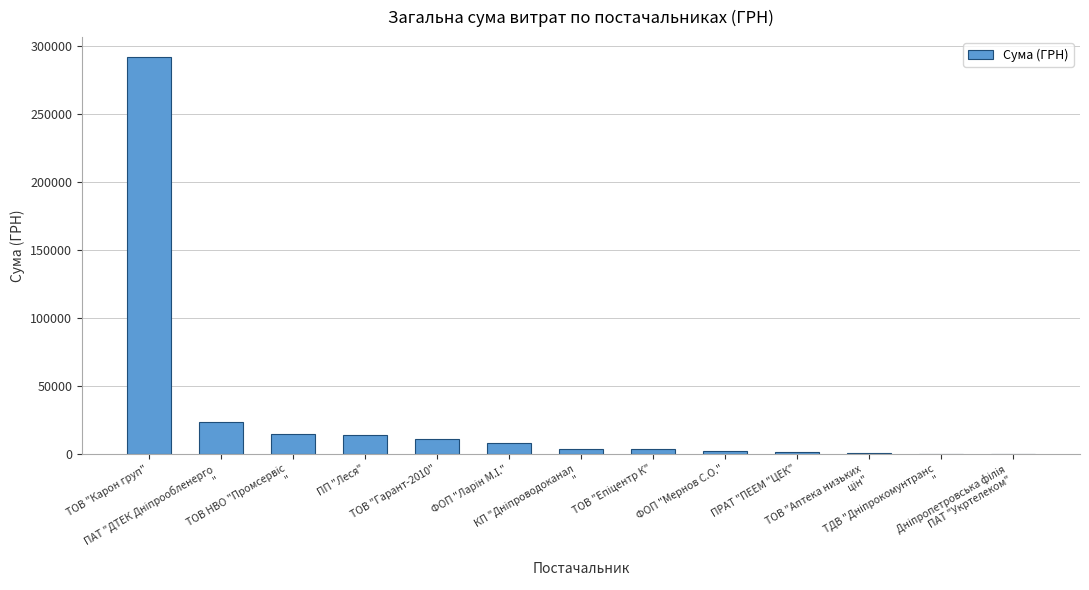

What is the greatest value displayed?

291996.0